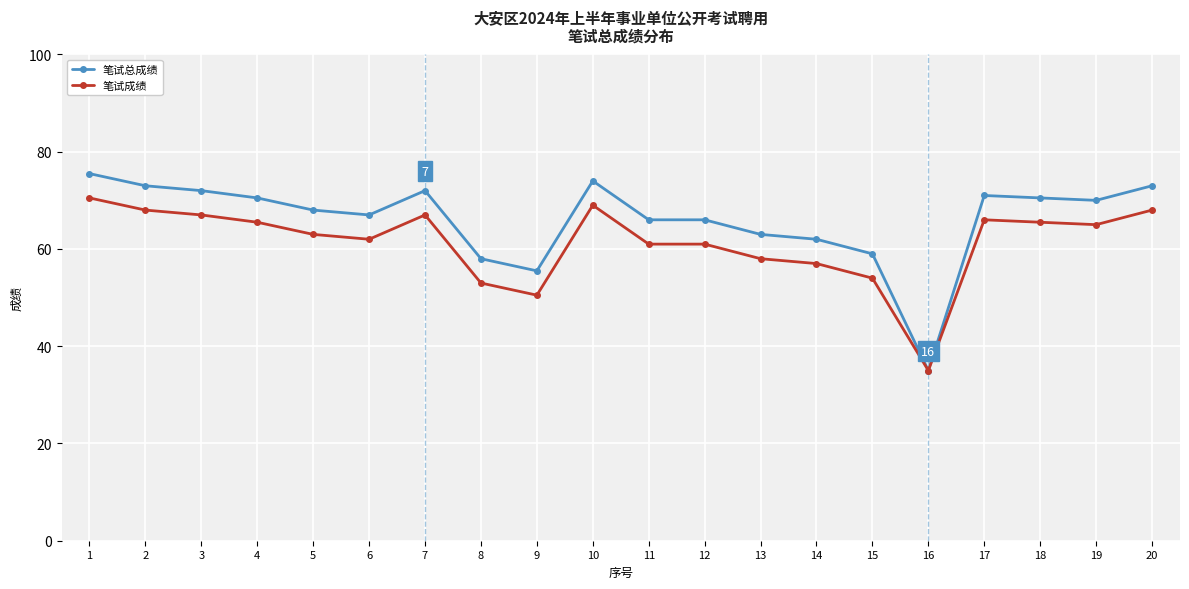

Rank the series by their average value, from lowest to highest.

笔试成绩, 笔试总成绩